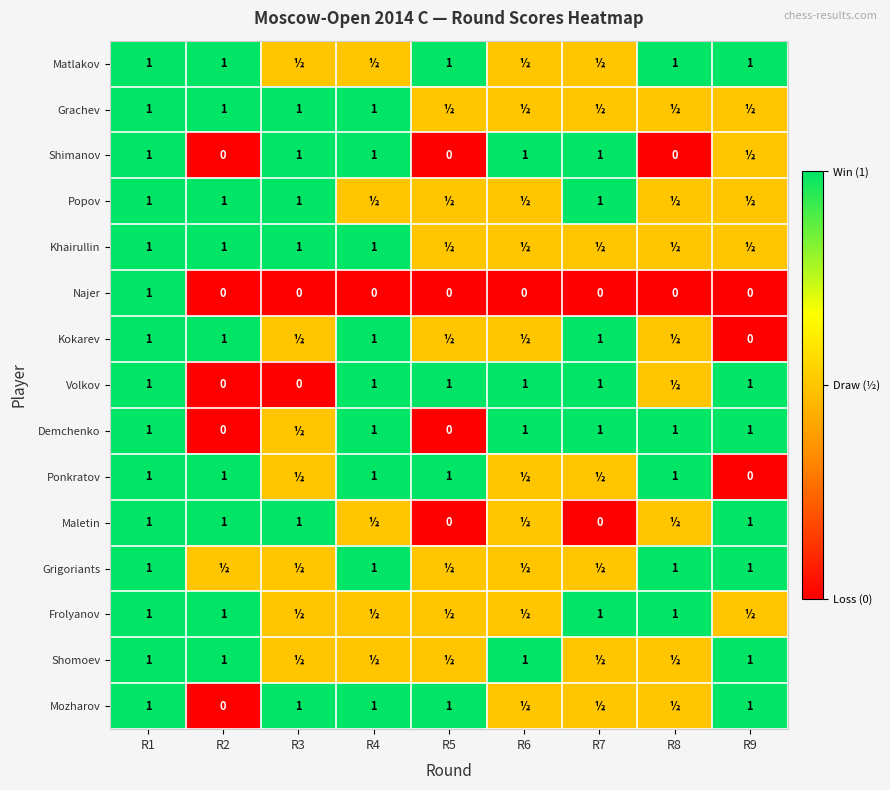

Which category has the highest value in the Najer series?

R1